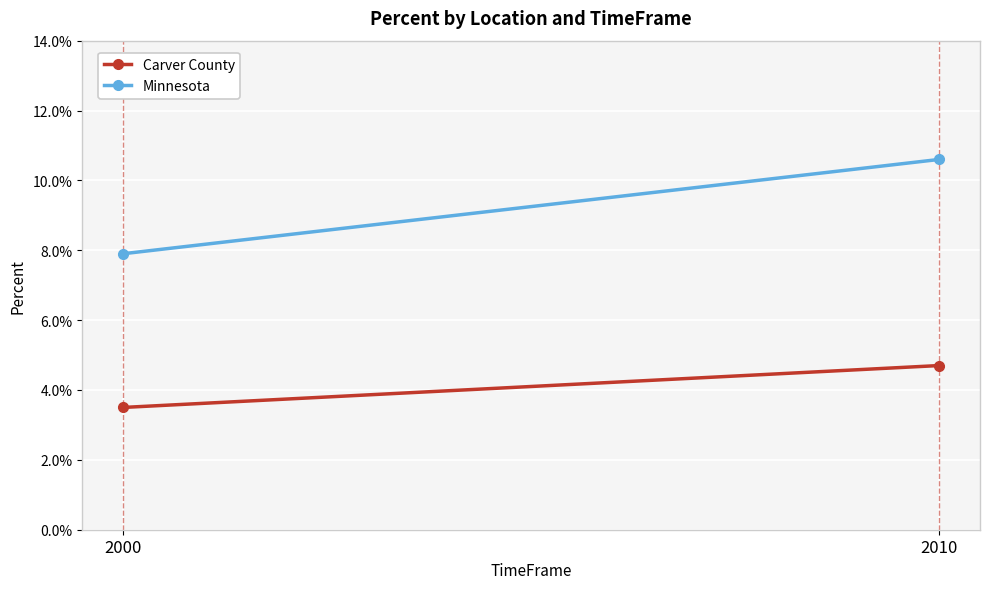

Where is Minnesota nearest to the value 0?

2000